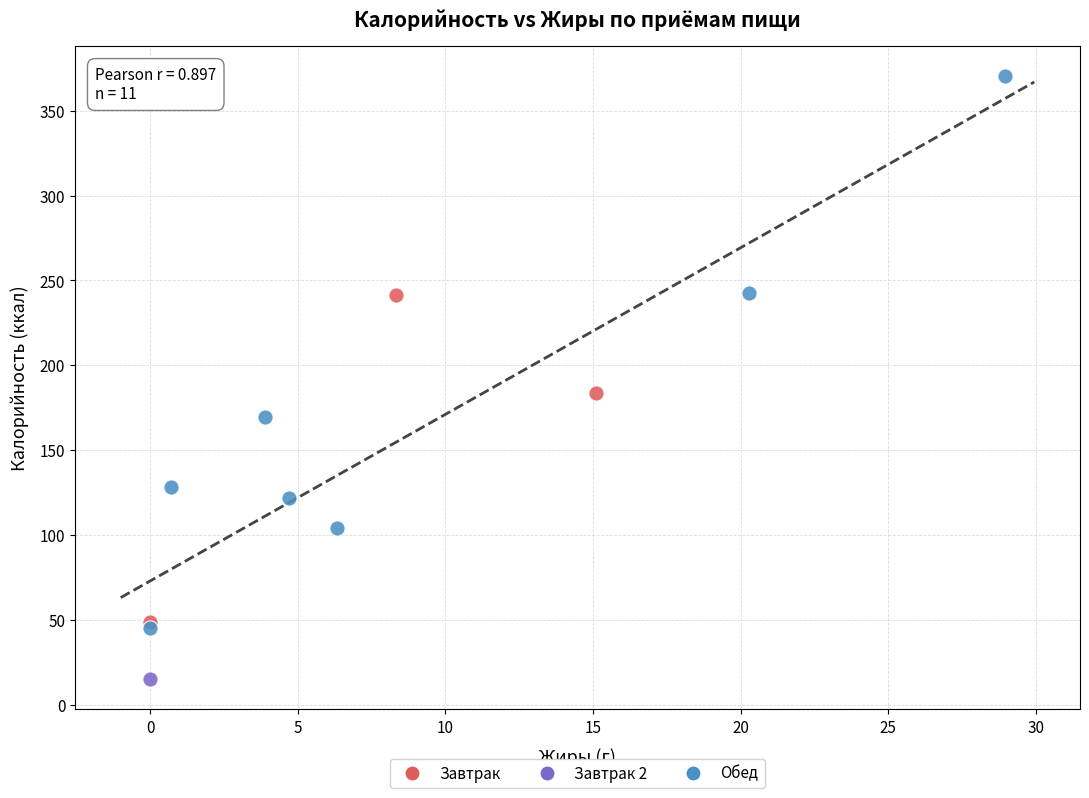

What are all the series names shown in the legend?

Завтрак, Завтрак 2, Обед